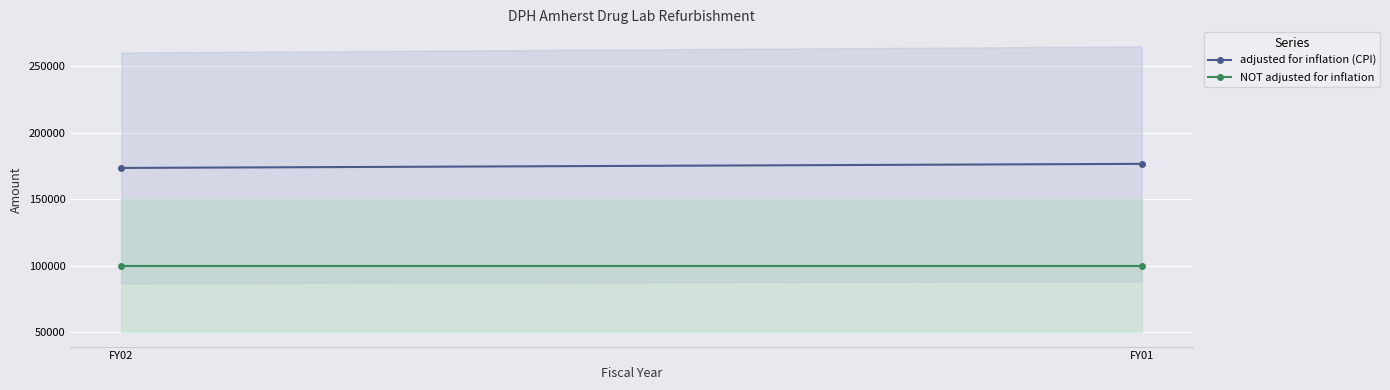

Reading left to right, extract all data points from this chart.

adjusted for inflation (CPI): FY02=173658	FY01=176733
NOT adjusted for inflation: FY02=100000	FY01=100000